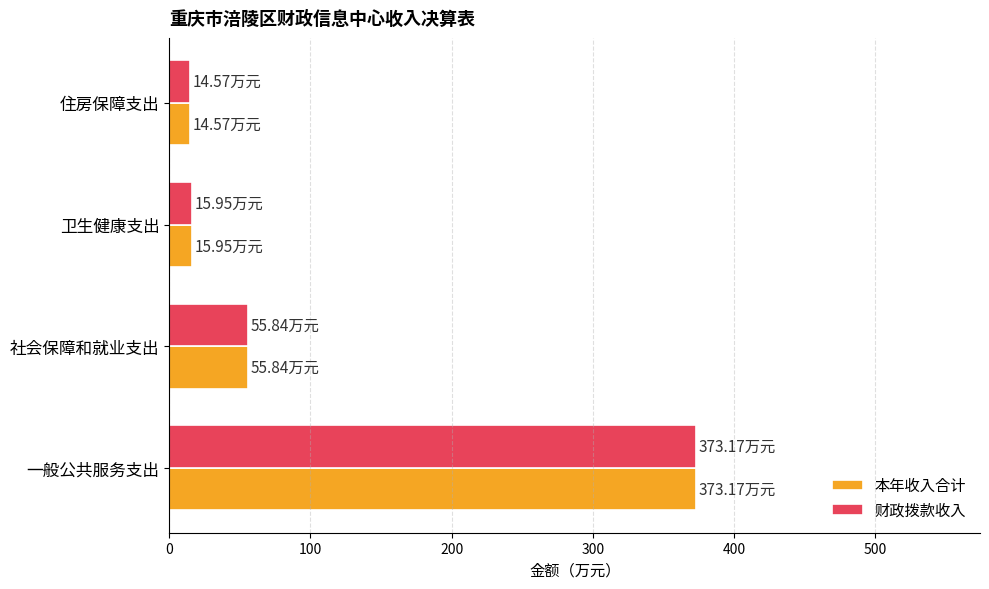

Where is 财政拨款收入 nearest to the value 193?

社会保障和就业支出